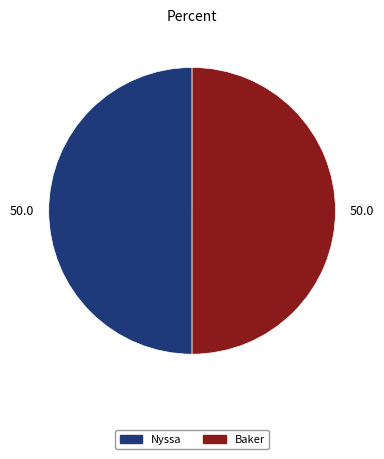

How many slices are in this pie chart?

2